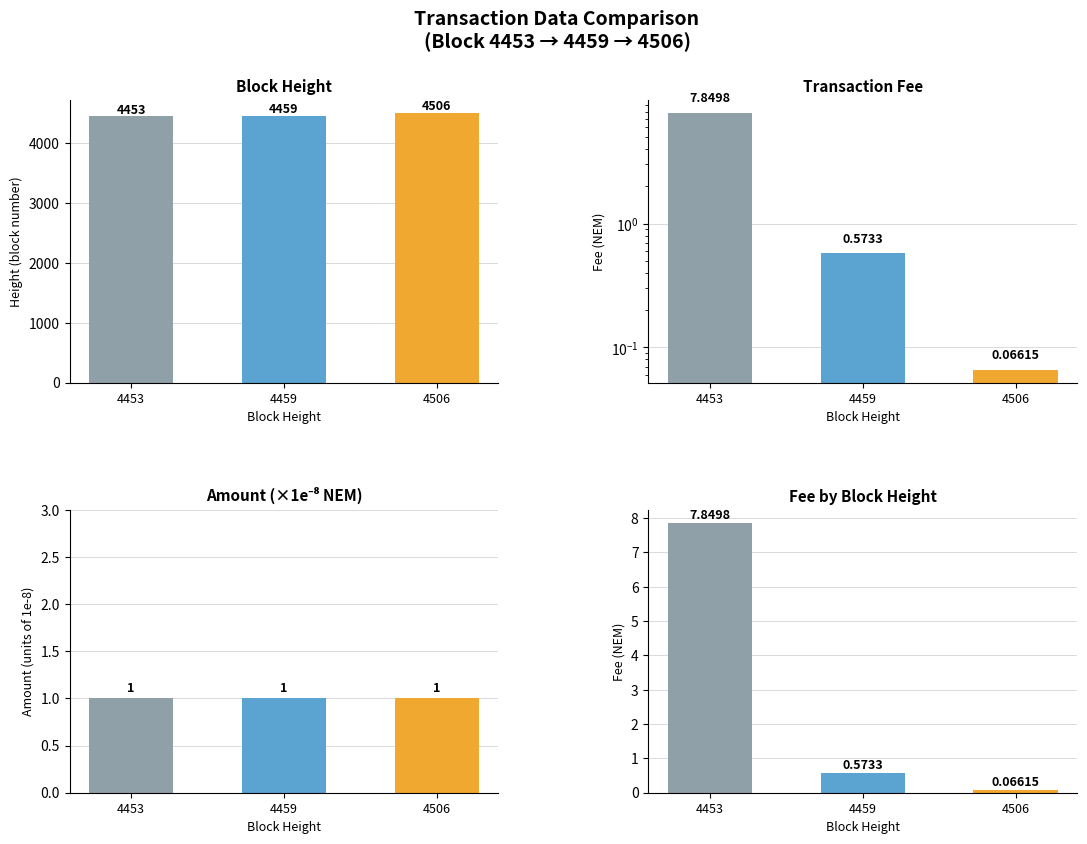

What is the total value across all series at 4506?

4507.1